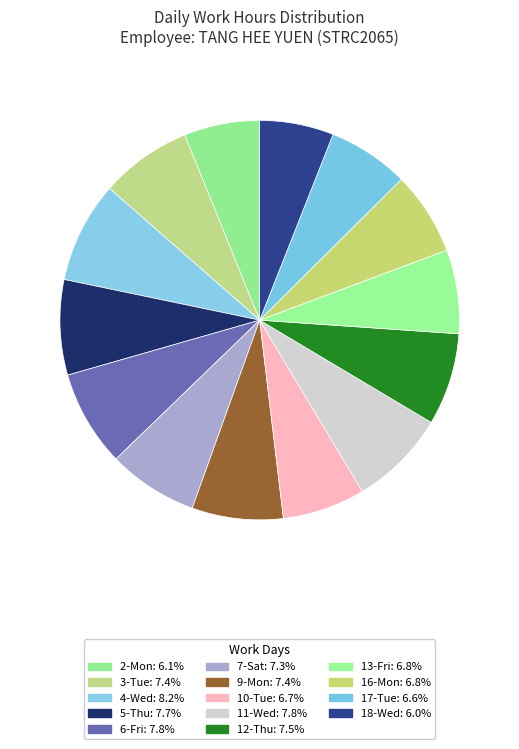

Approximately how many times larger is the value at 6-Fri compared to 2-Mon?

1.3